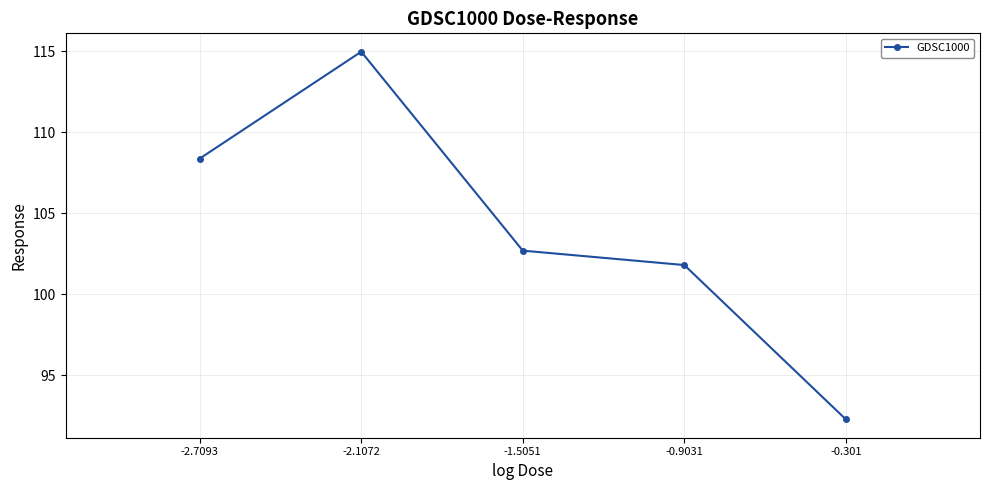

Rank the categories by value from lowest to highest.

-0.301, -0.9031, -1.5051, -2.7093, -2.1072